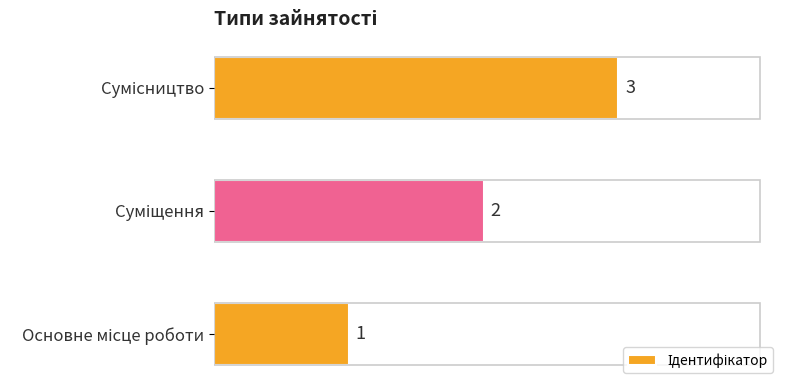

What is the maximum value shown in the chart?

3